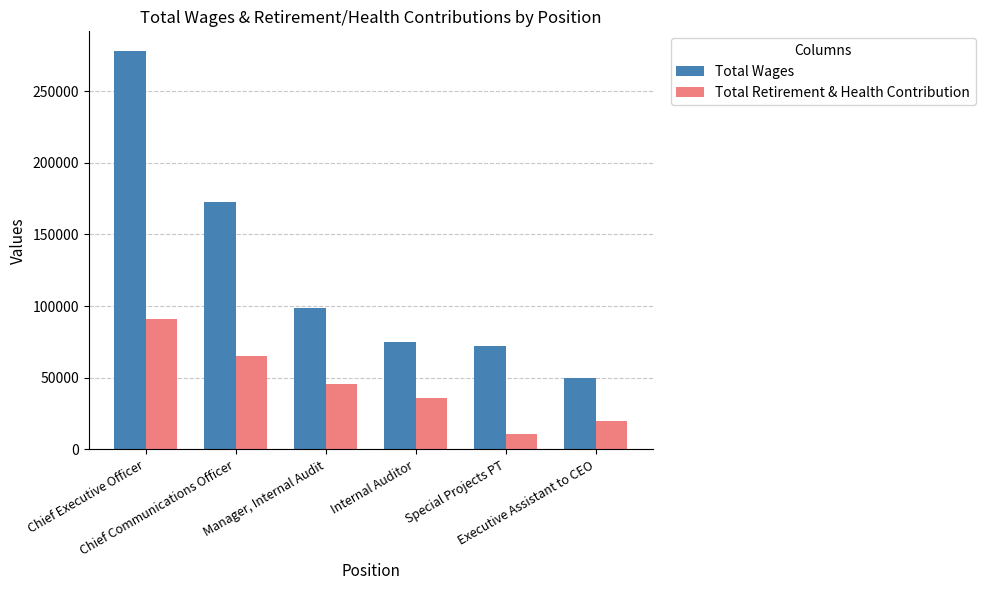

At how many categories does at least one series exceed 140375?

2